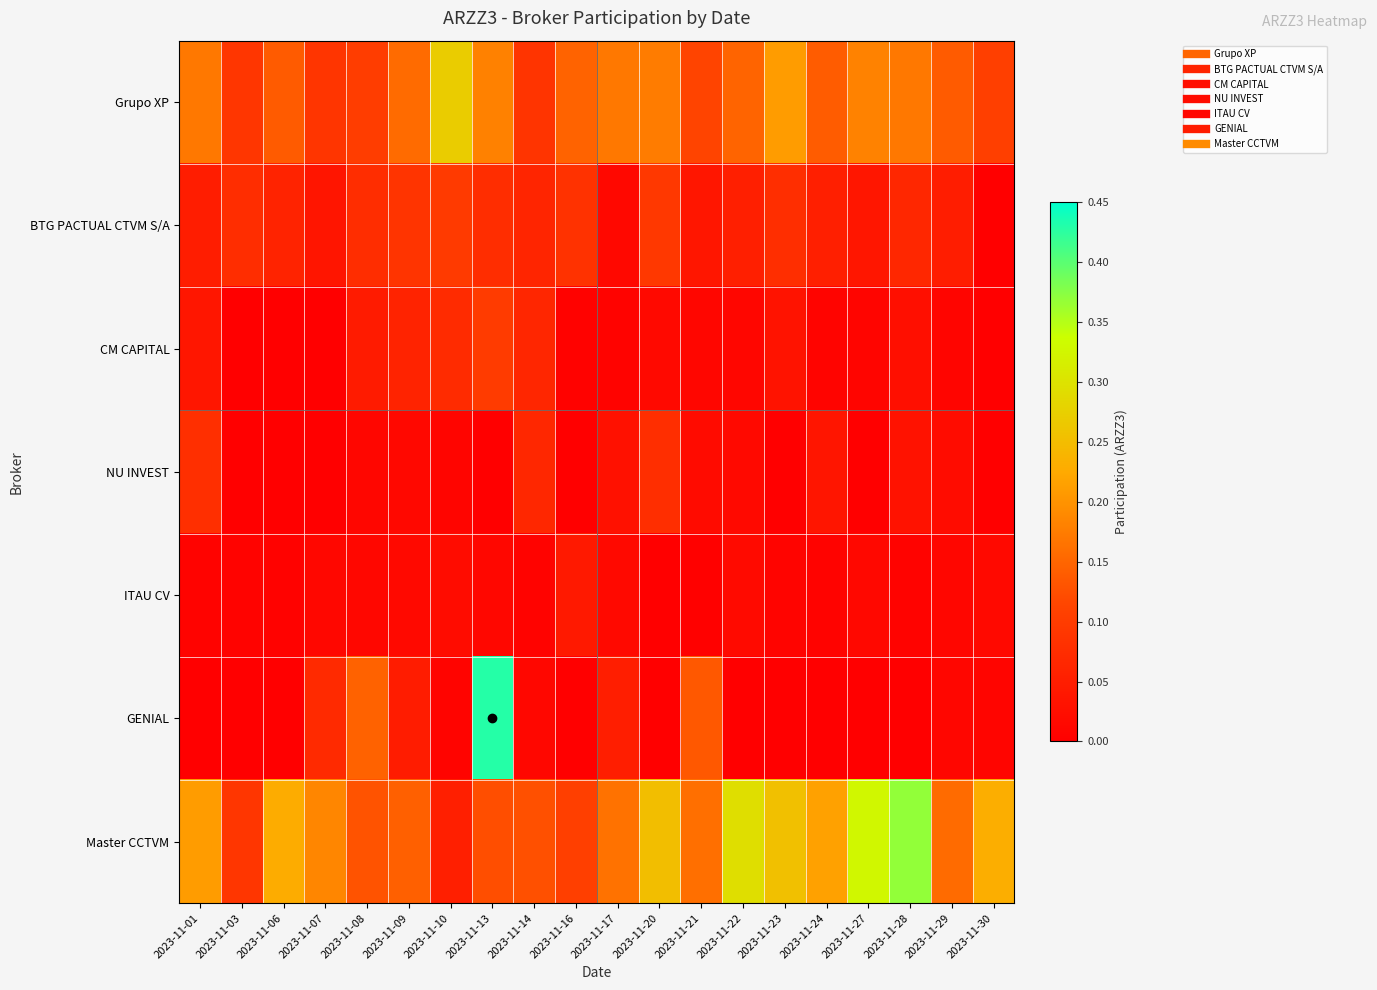

List the series in order of their peak value, lowest first.

ITAU CV, NU INVEST, BTG PACTUAL CTVM S/A, CM CAPITAL, Grupo XP, Master CCTVM, GENIAL